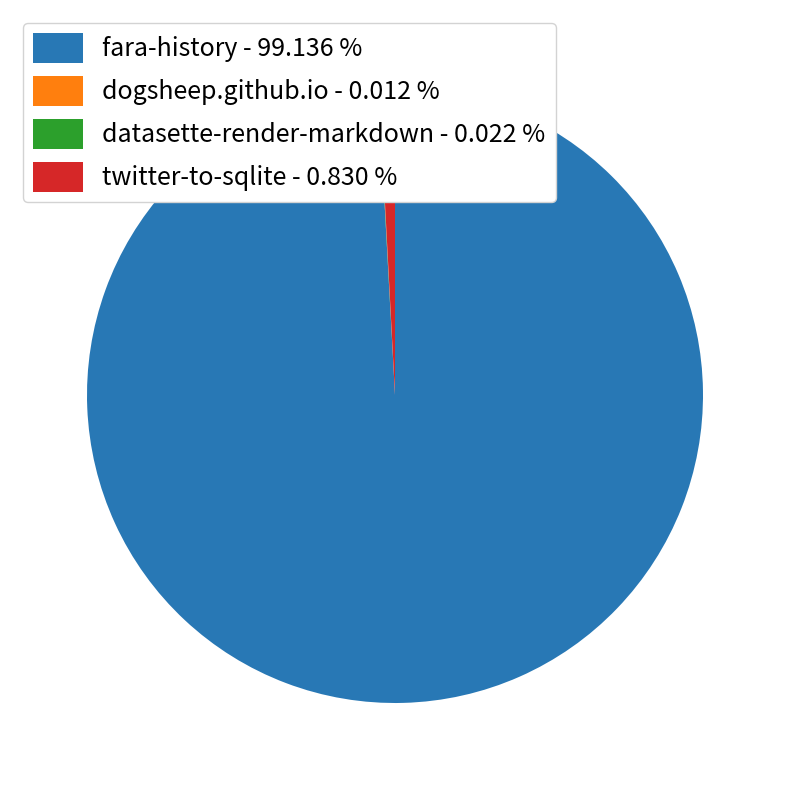

Is there a majority slice in this chart?

Yes